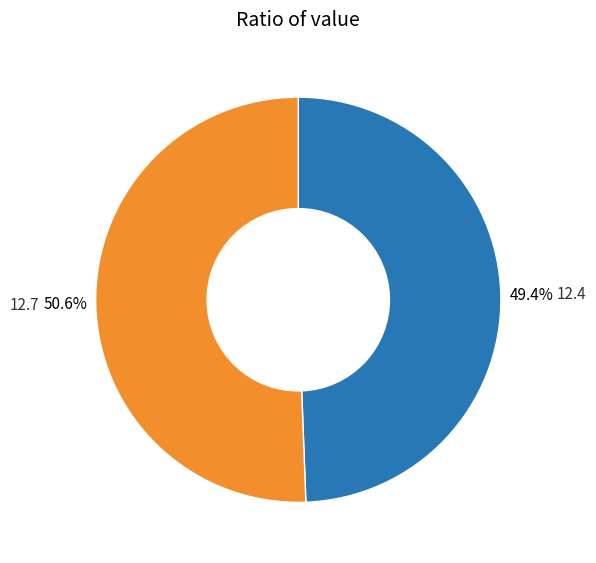

To the nearest percent, what is the average slice percentage?

50%